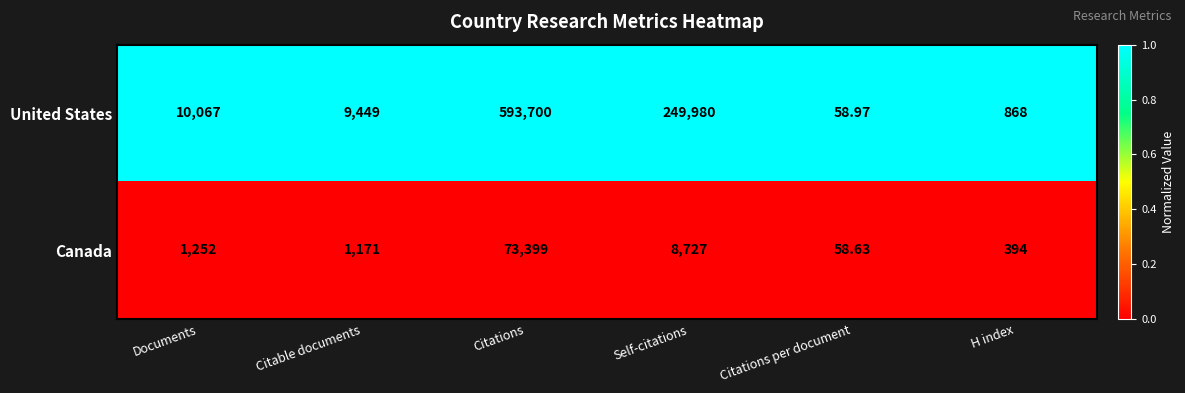

Which series changed the most between Documents and H index?

United States